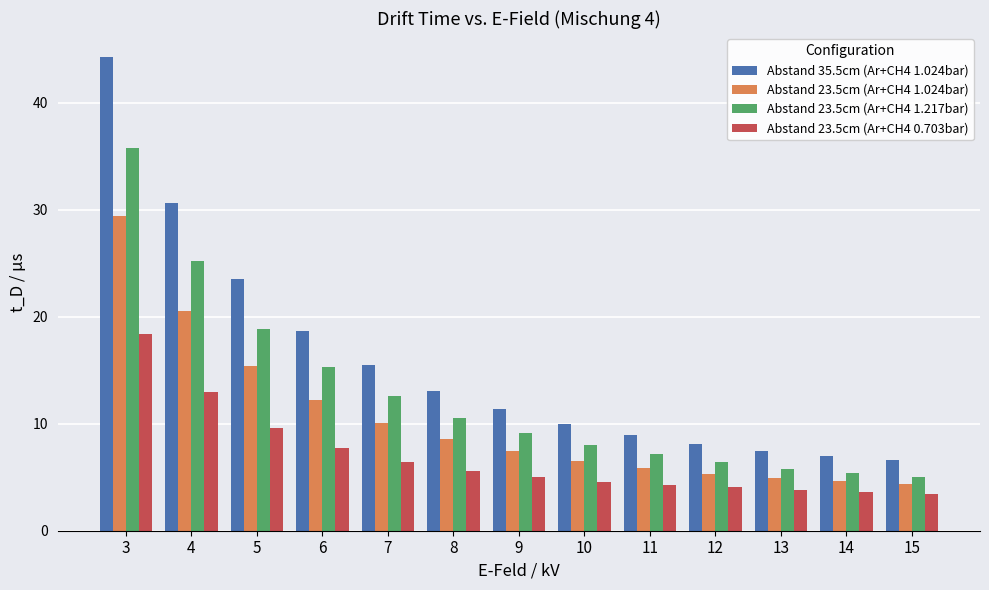

List the series in order of their peak value, highest first.

Abstand 35.5cm (Ar+CH4 1.024bar), Abstand 23.5cm (Ar+CH4 1.217bar), Abstand 23.5cm (Ar+CH4 1.024bar), Abstand 23.5cm (Ar+CH4 0.703bar)